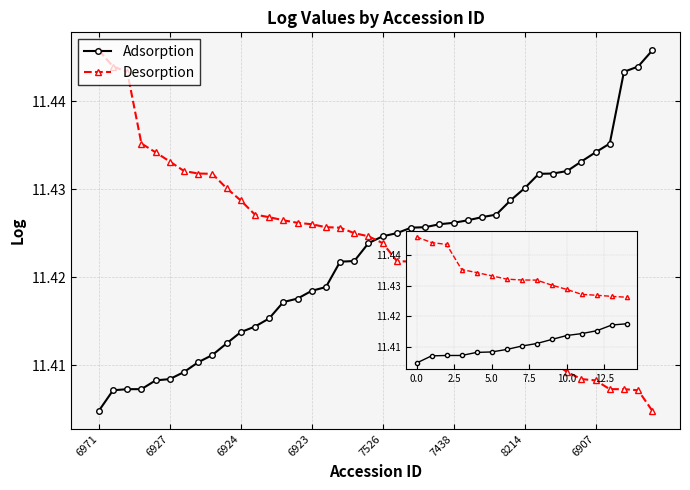

Which series ends up on top after the final intersection of Adsorption and Desorption?

Adsorption